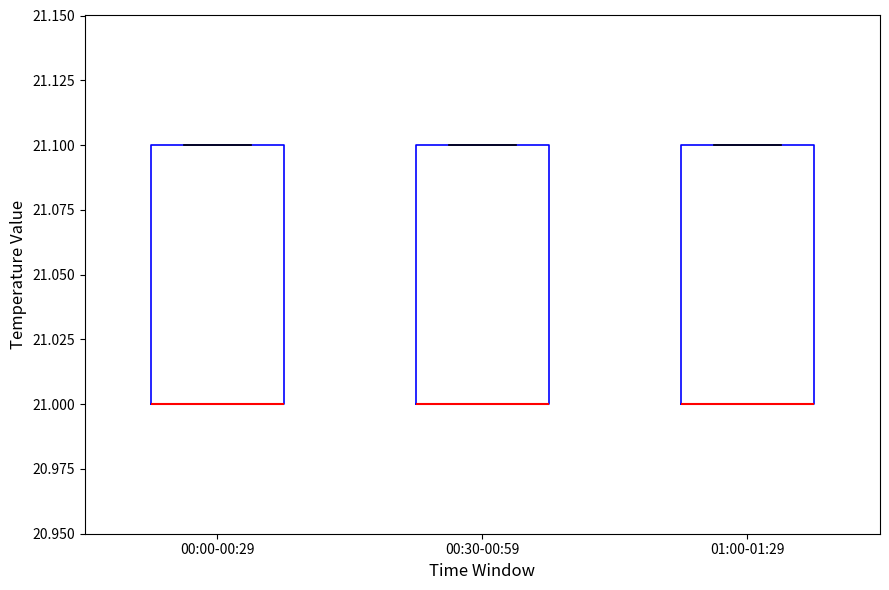

Reading left to right, read every box against the y-axis: the position of its median line, the range the box covers, and the ends of its whiskers. The values are not printed on the chart, so give them approximately, as read against the axis.

00:00-00:29: median 21.0 (drawn on the box's lower edge), box 21.0 to 21.1, whiskers 21.0 to 21.1
00:30-00:59: median 21.0 (drawn on the box's lower edge), box 21.0 to 21.1, whiskers 21.0 to 21.1
01:00-01:29: median 21.0 (drawn on the box's lower edge), box 21.0 to 21.1, whiskers 21.0 to 21.1